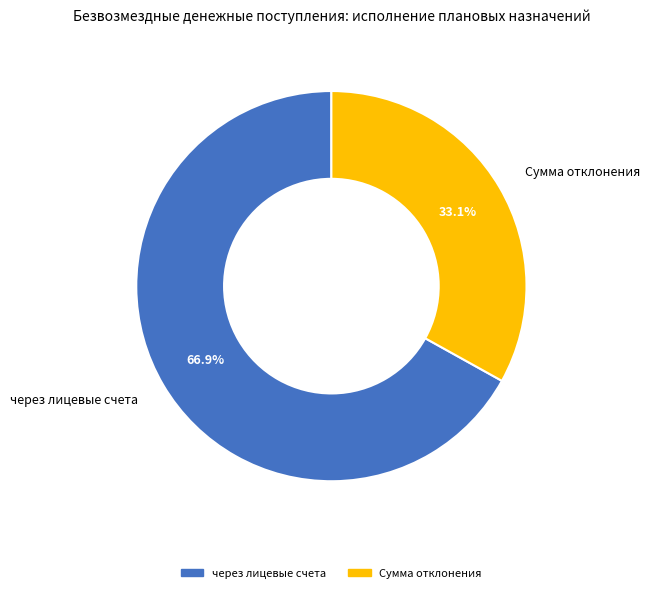

Does any single category account for the majority?

Yes